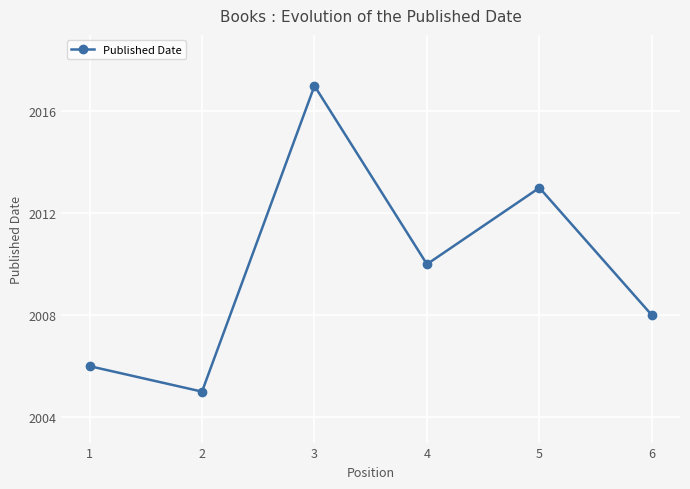

Where is the data nearest to the value 2011?

4